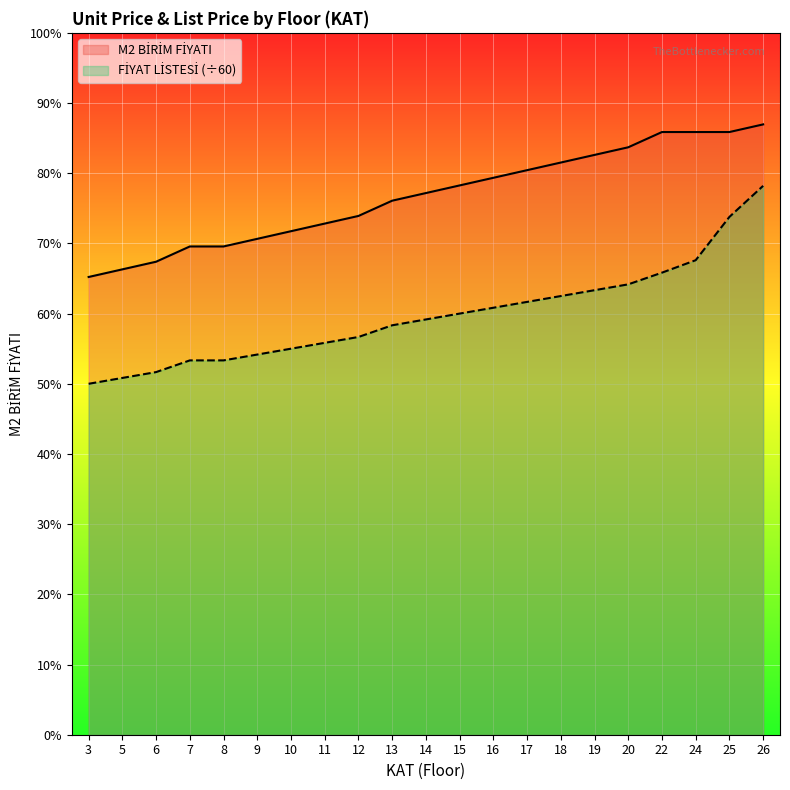

Rank the series by their average value, from highest to lowest.

M2 BİRİM FİYATI, FİYAT LİSTESİ